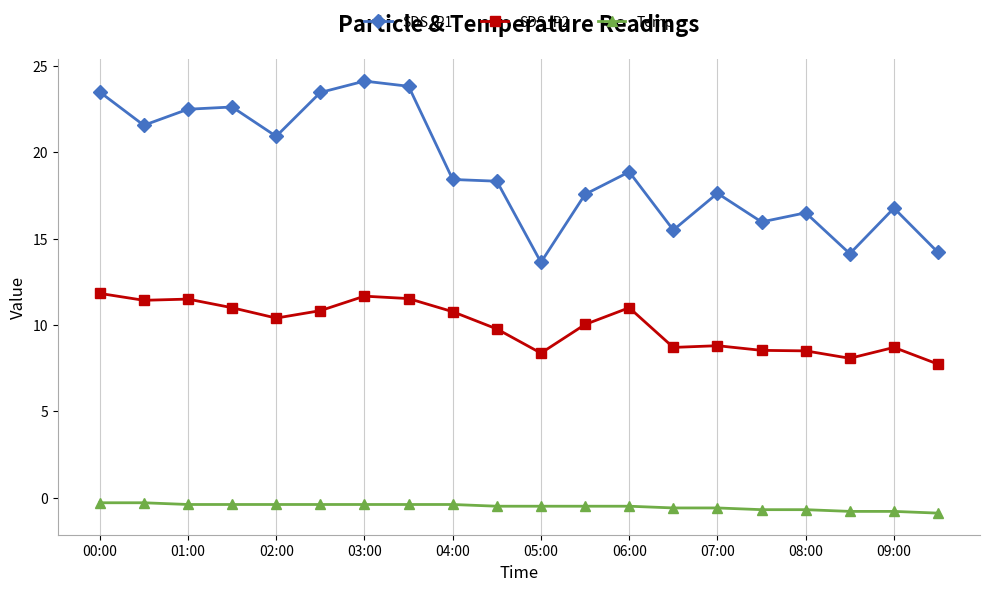

List the series in order of their peak value, lowest first.

Temp, SDS_P2, SDS_P1